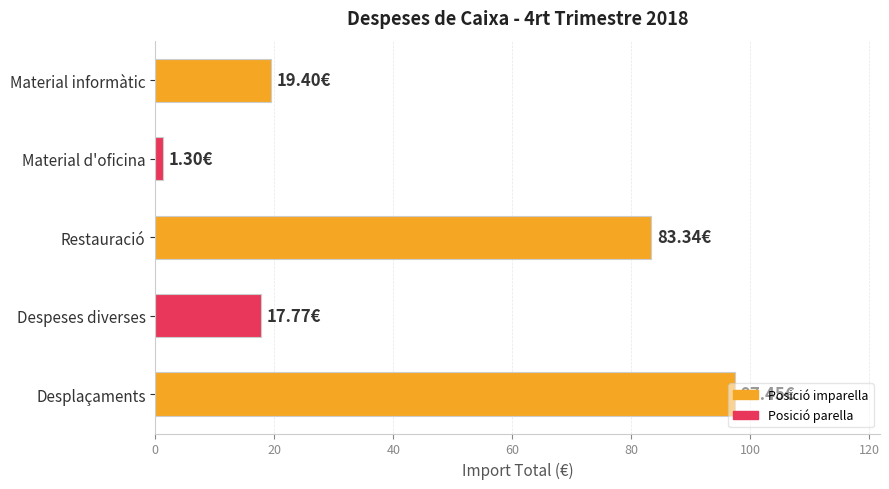

How many categories are shown in the chart?

5